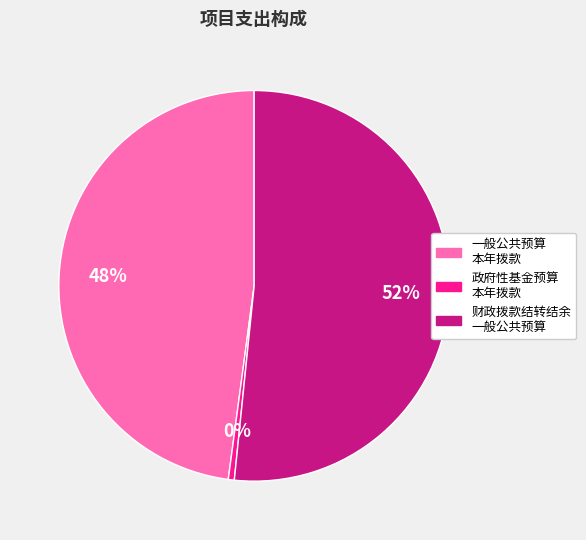

What is the smallest slice in the pie chart?

政府性基金预算 本年拨款